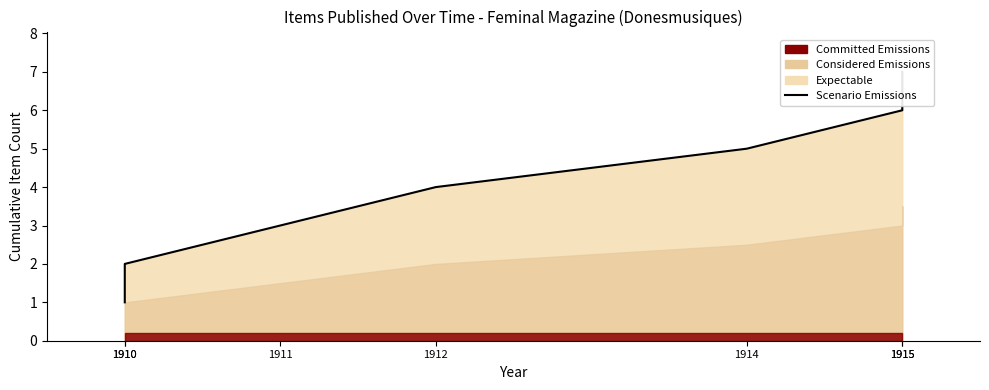

Between 1912 and 1910, which is larger?

1912